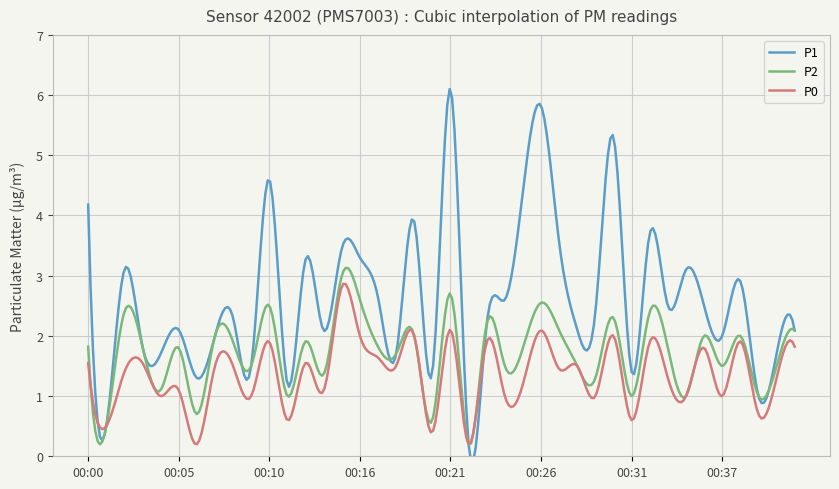

True or false: P1 and P0 cross at least once.

False